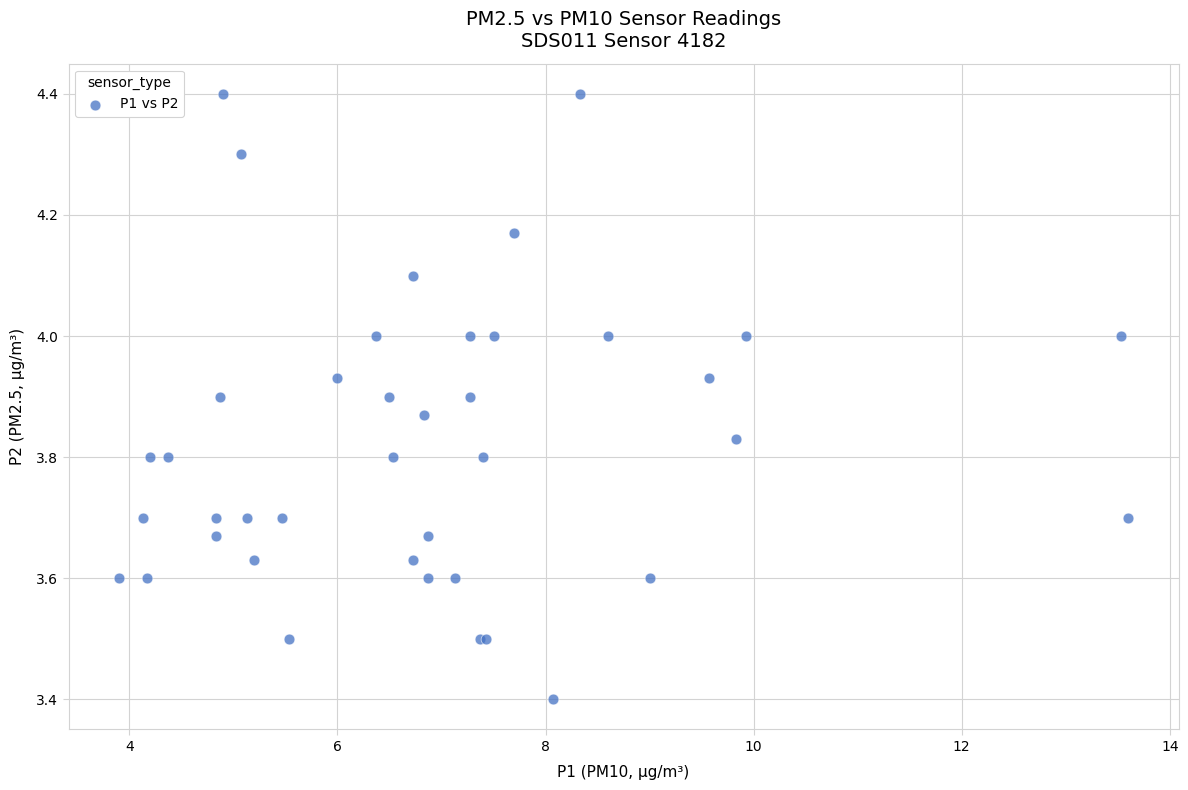

What Y value in the scatter plot is closest to 3?

3.4